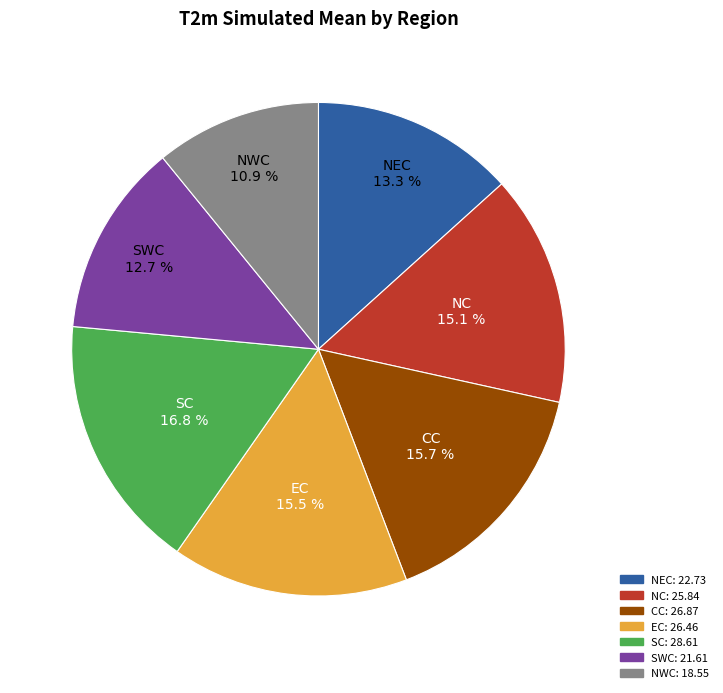

Is there a majority slice in this chart?

No